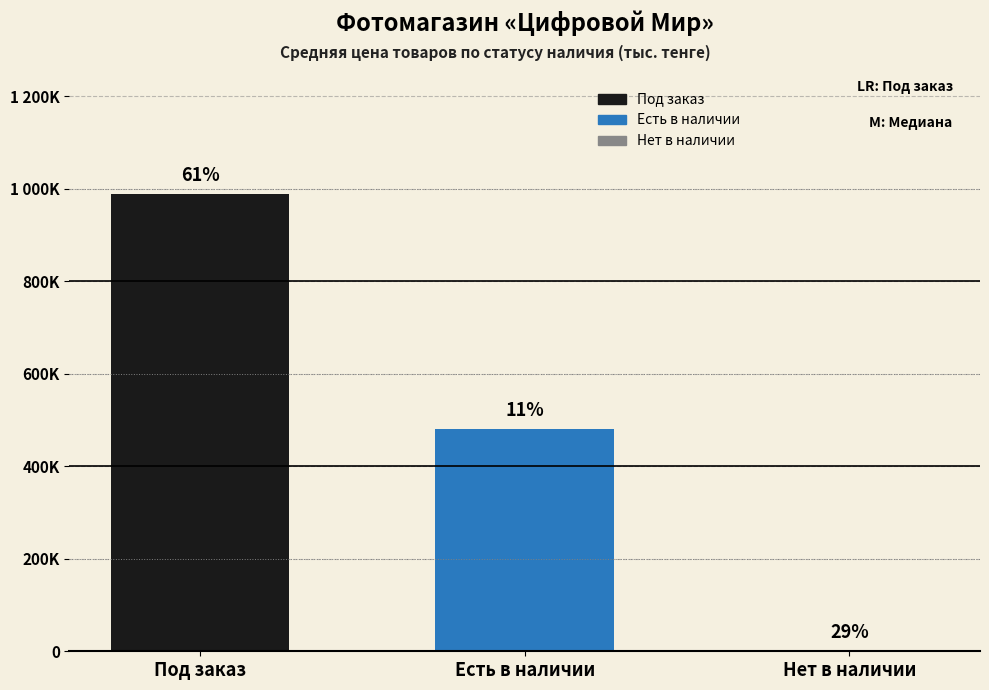

Are the bars horizontal?

No